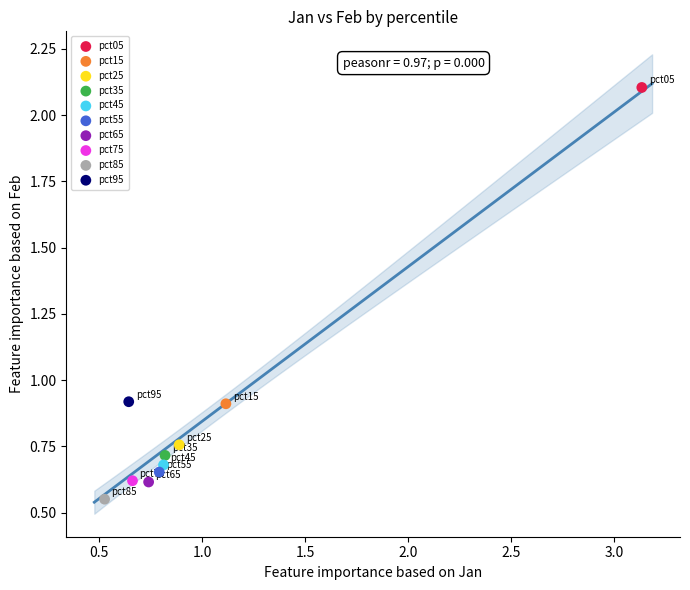

Which series reaches the minimum Y coordinate?

pct85